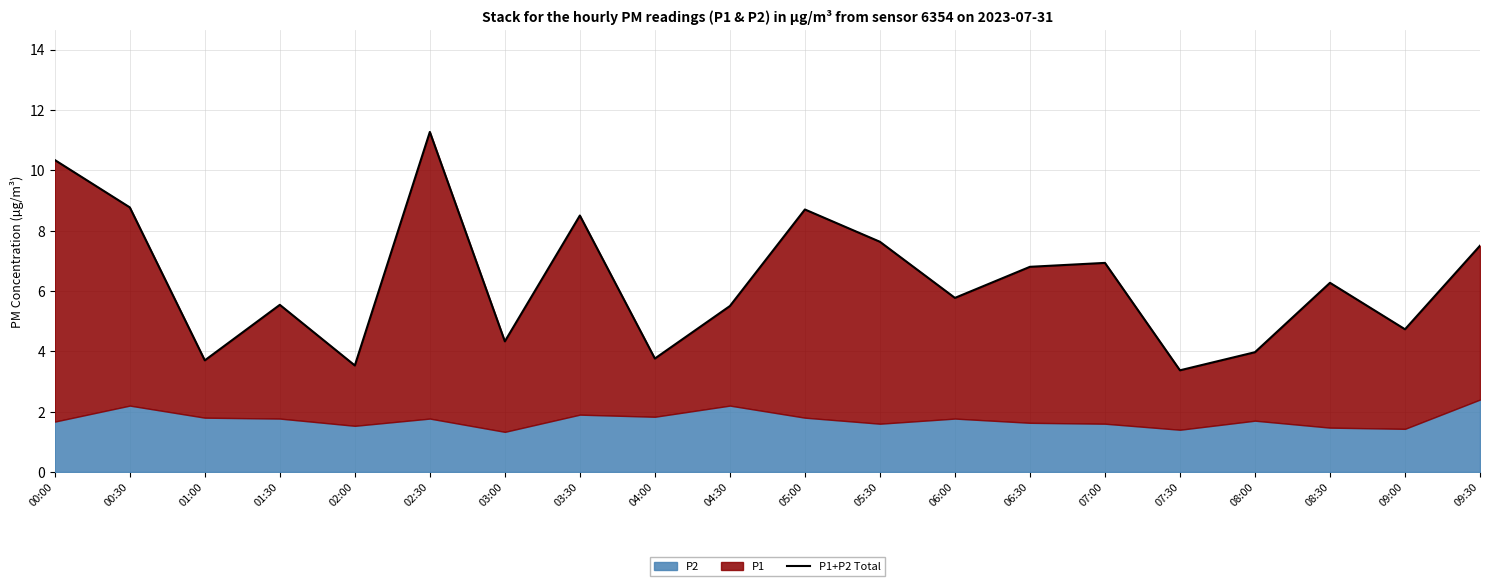

What is the average value?

6.3